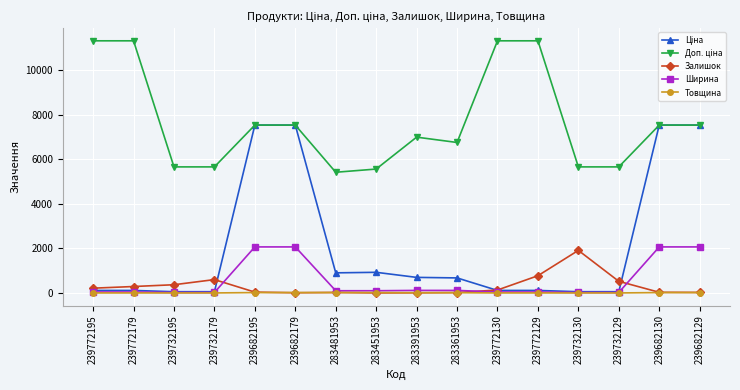

What is the greatest value displayed?

11334.0